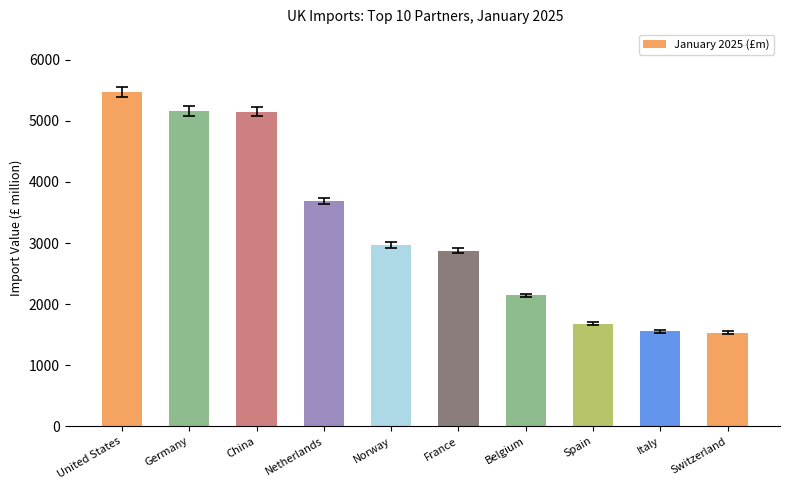

What is the change in value from Norway to Spain?

-1293.3